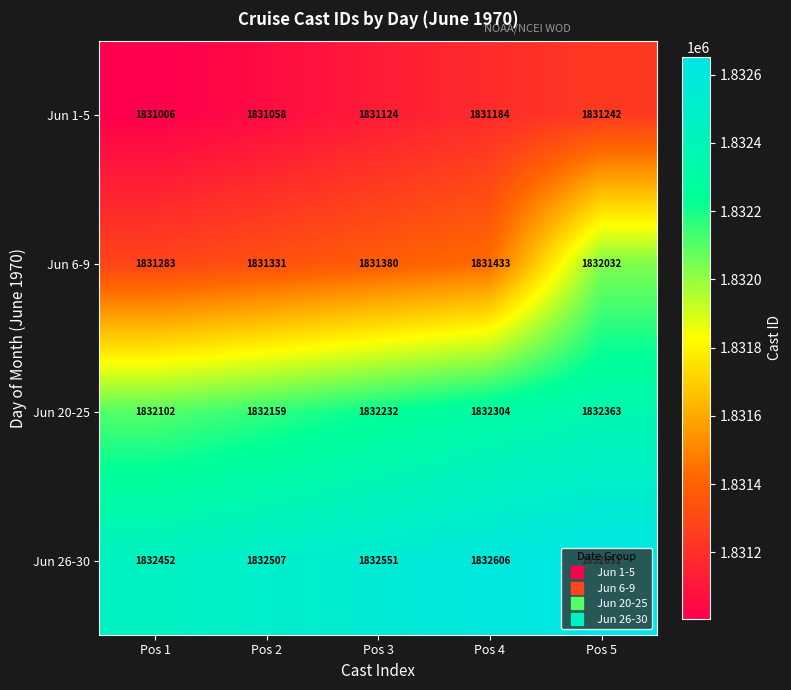

Count the Jun 20-25 values in the range 1832159 to 1832304.

3